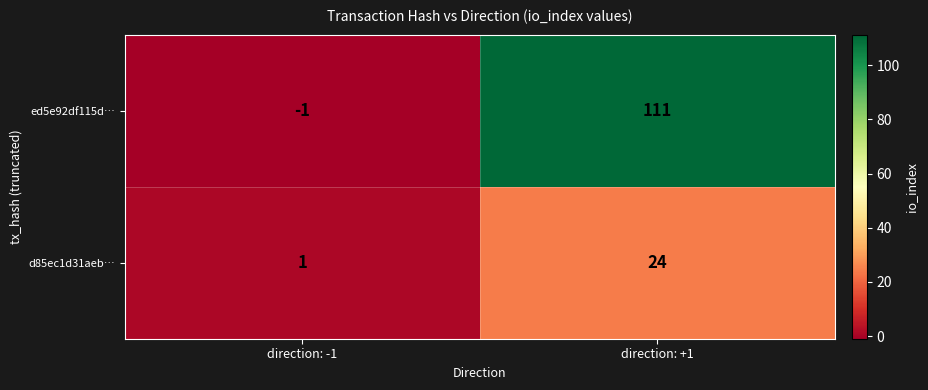

Rank the series by their average value, from lowest to highest.

d85ec1d31aeb…, ed5e92df115d…